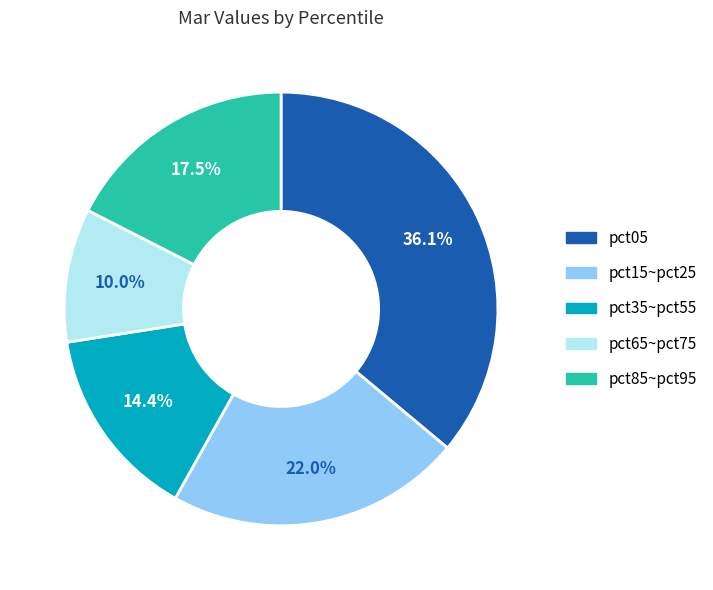

Is there a majority slice in this chart?

No